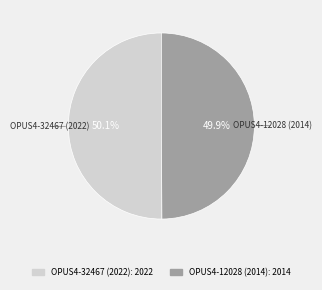

What percentage is NOT represented by OPUS4-12028 (2014)?

50.1%